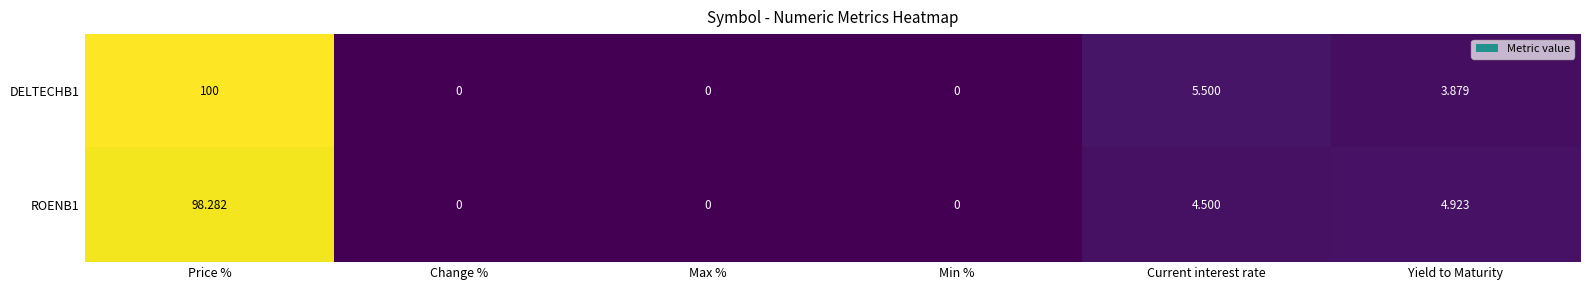

What is the maximum value shown in the chart?

100.0